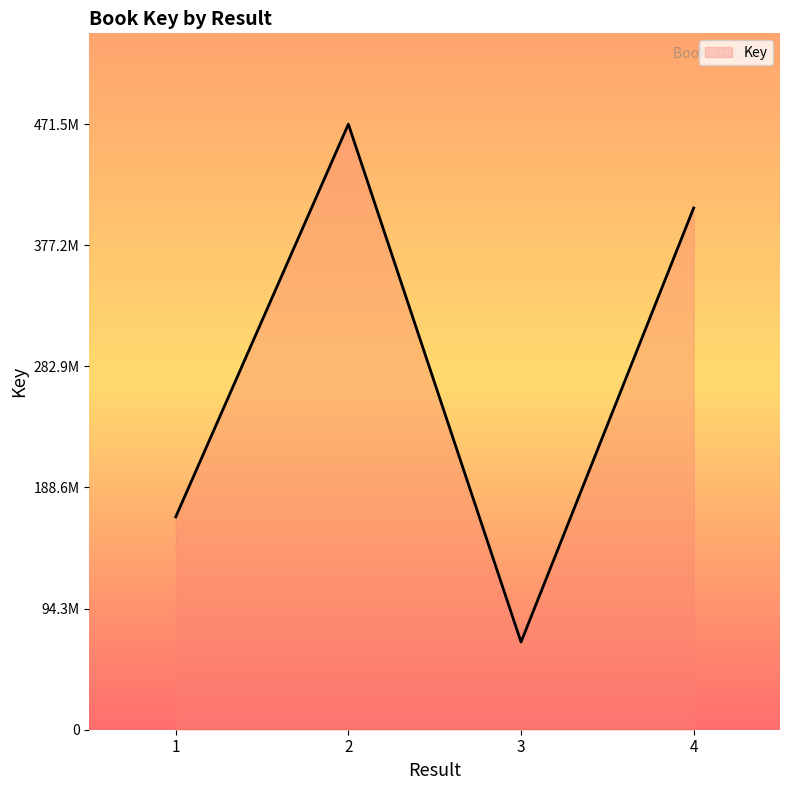

Which category has the lowest value across all series?

3